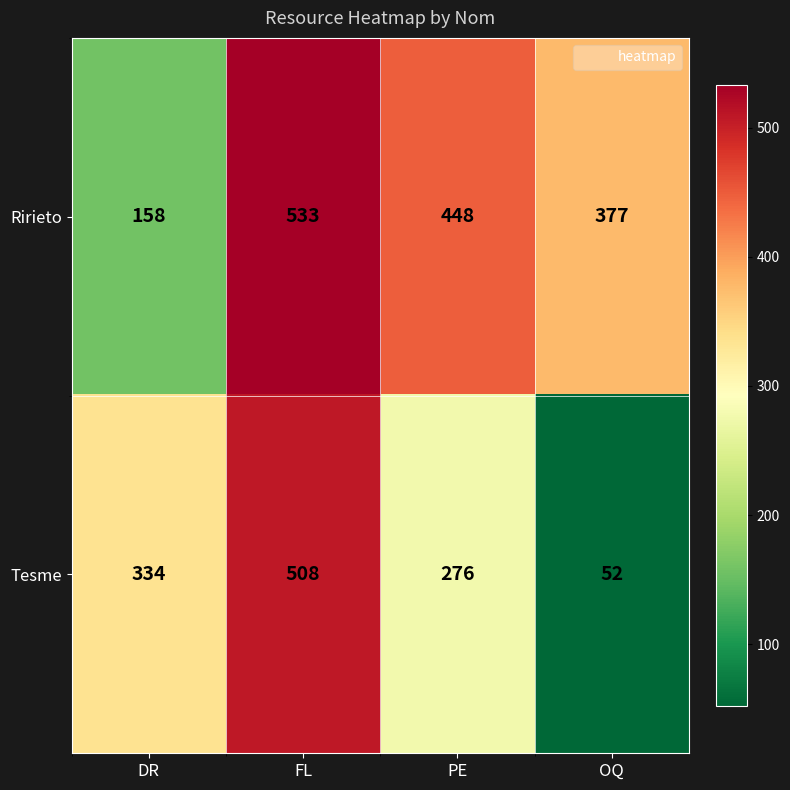

Is it true that Tesme equals 52 at OQ?

True